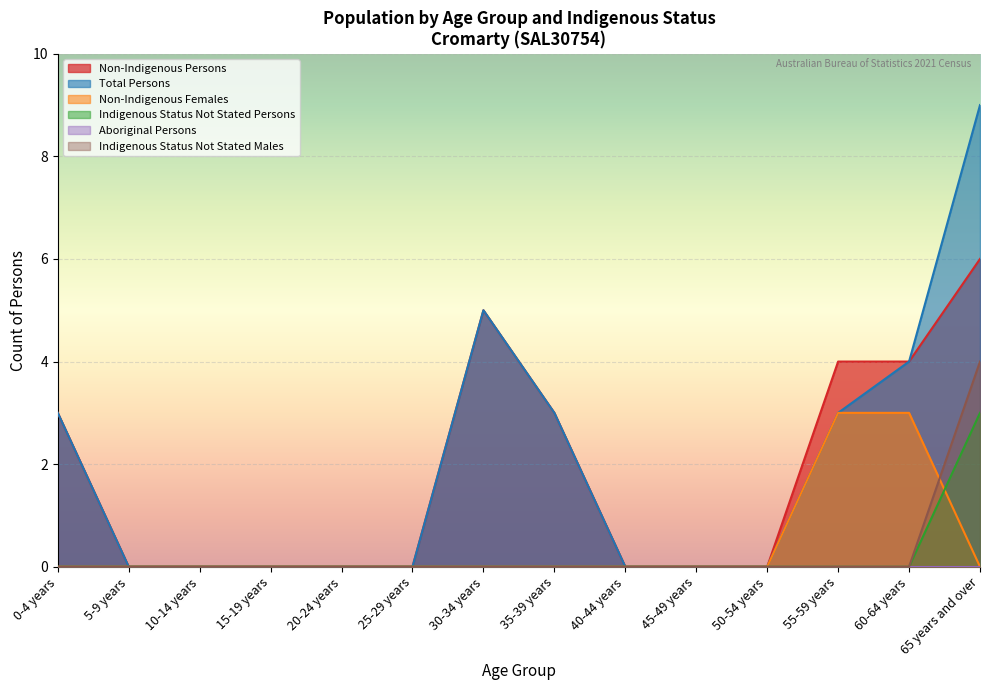

What is the highest value of the Non-Indigenous Females series?

3